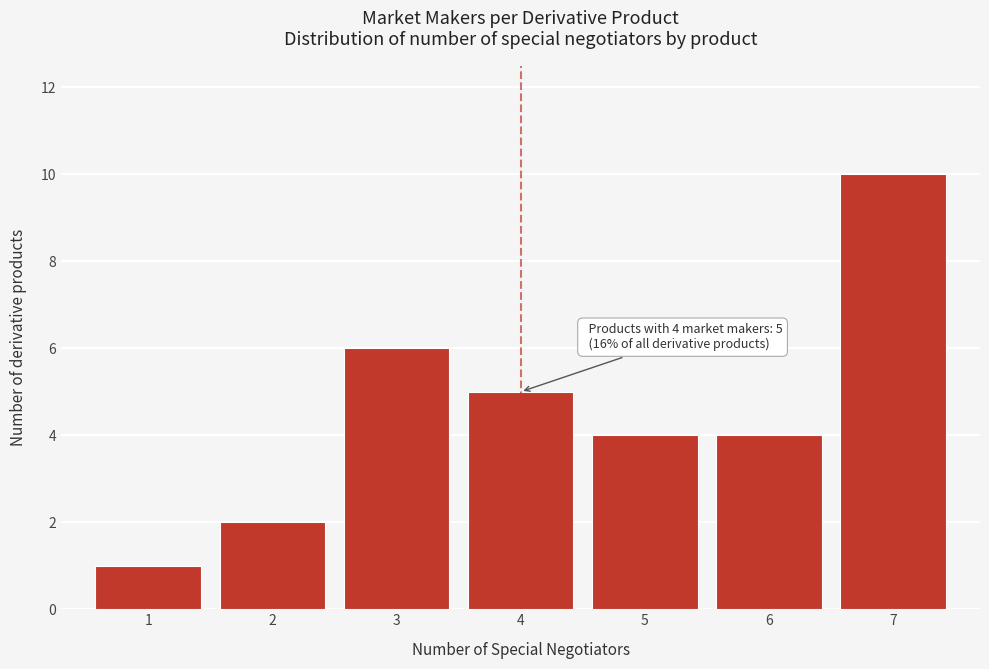

Over which range of the x-axis is the bar tallest?

6.5 to 7.5